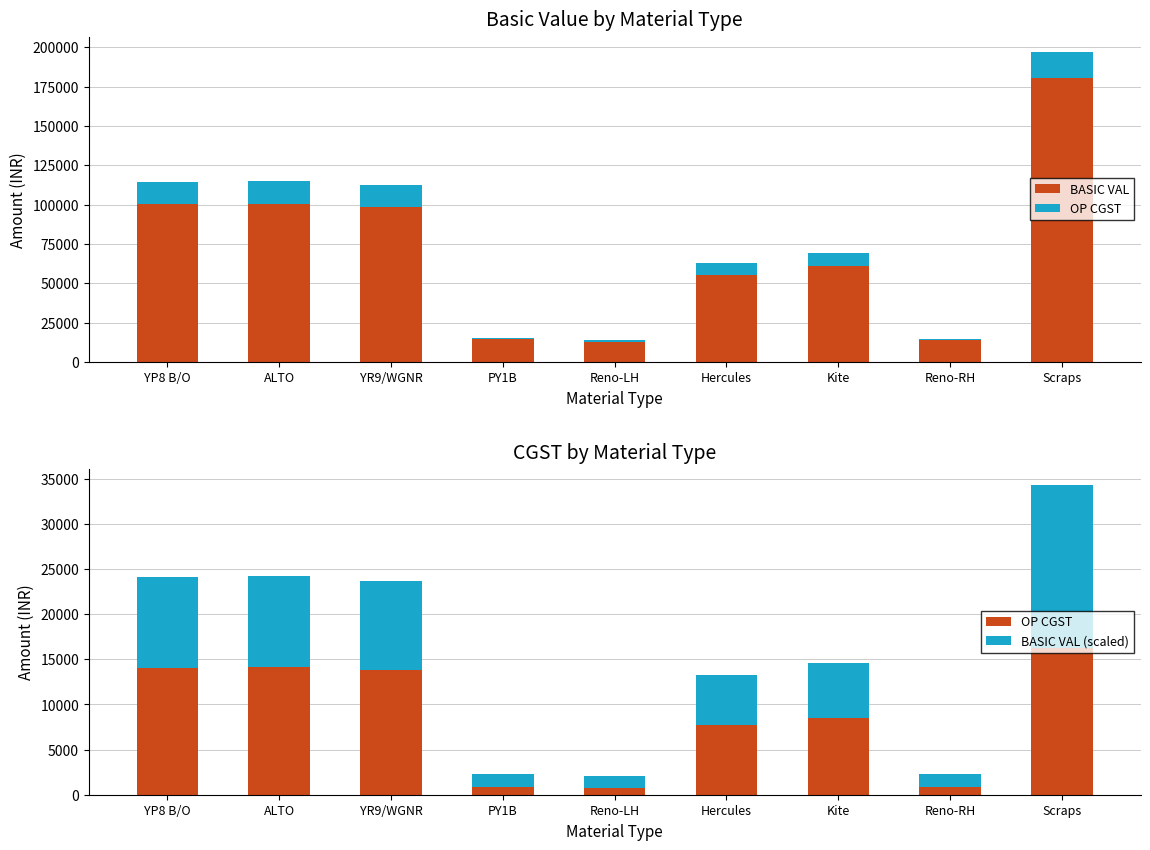

What is the difference between the BASIC VAL values at Reno-RH and YR9/WGNR?

84467.0